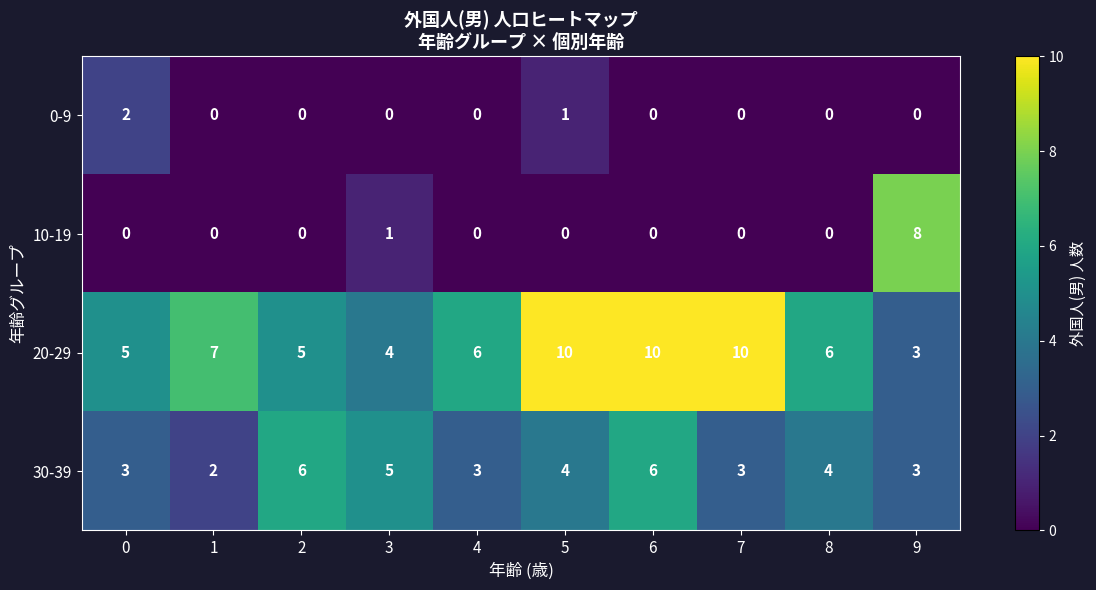

At which category is the sum across all series the highest?

6